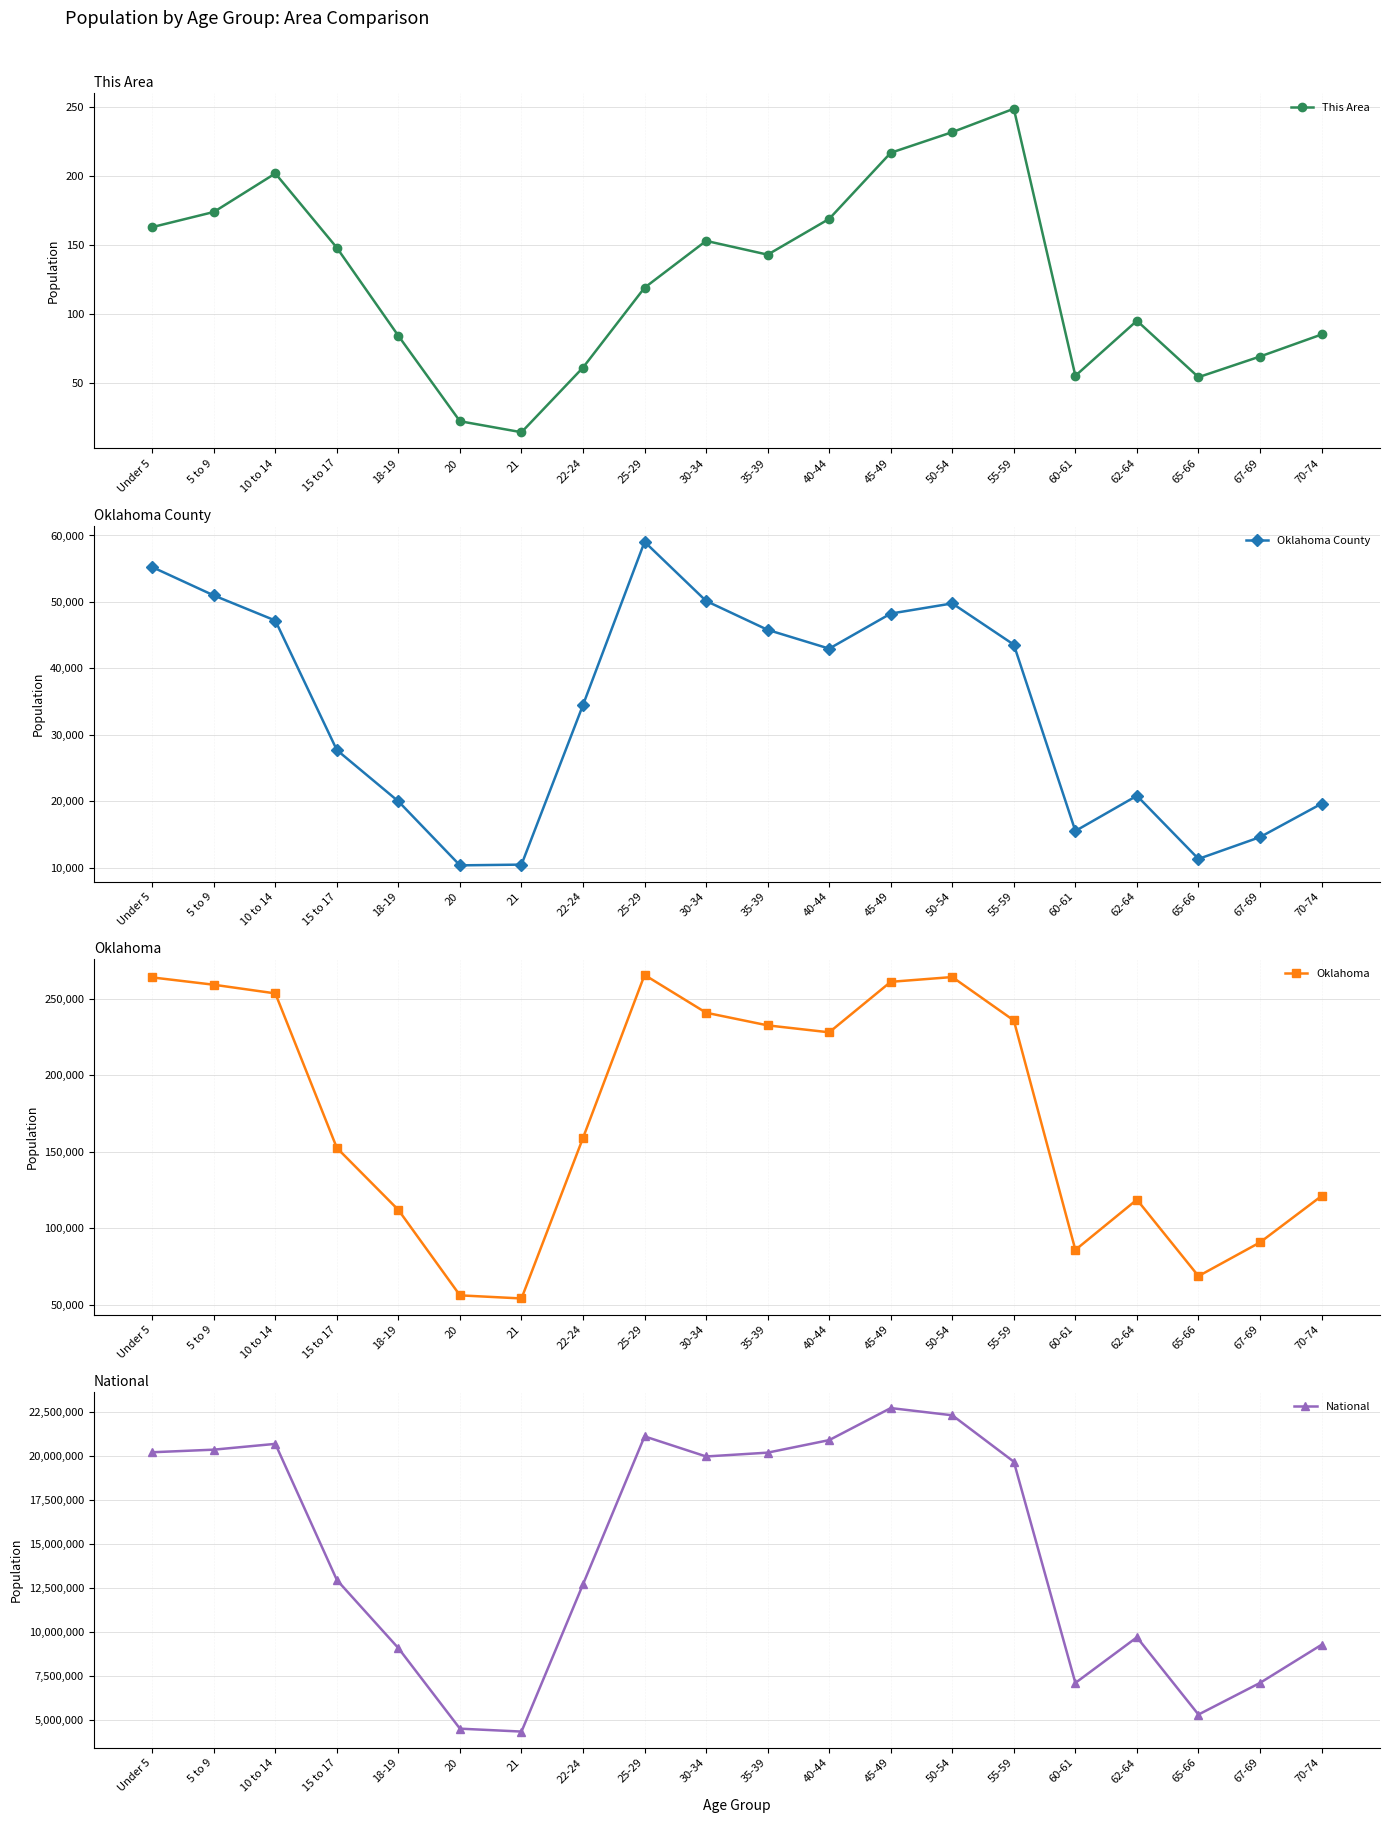

Which series has the widest spread of values?

National